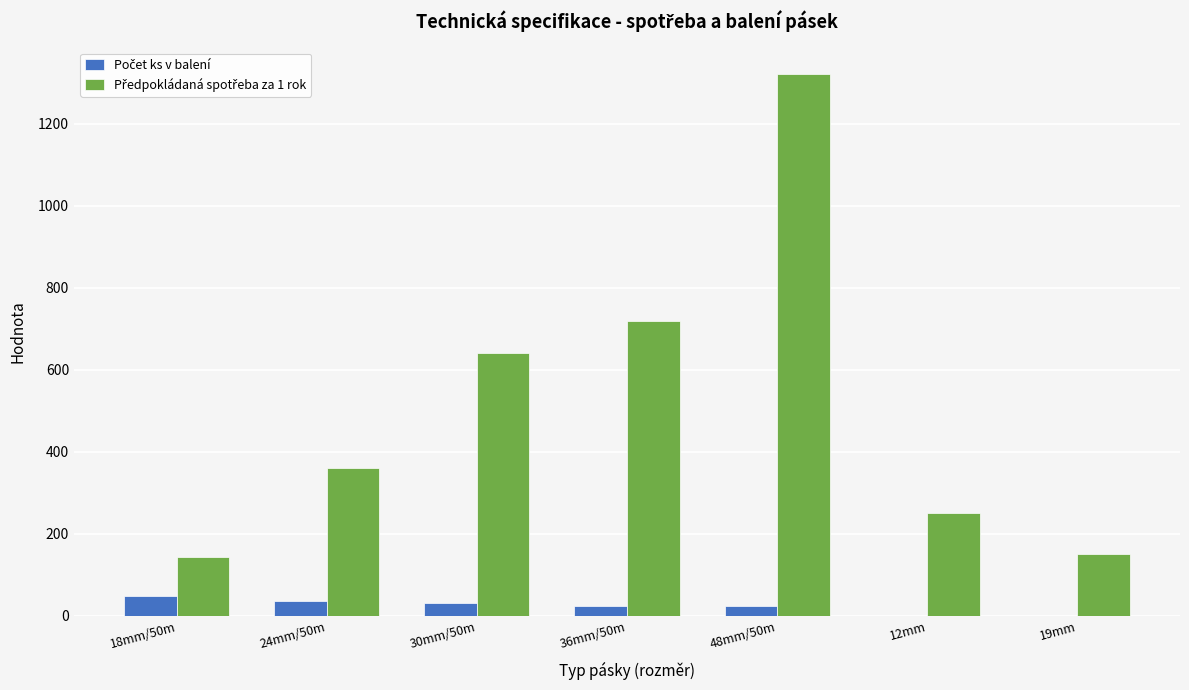

What is the greatest value displayed?

1320